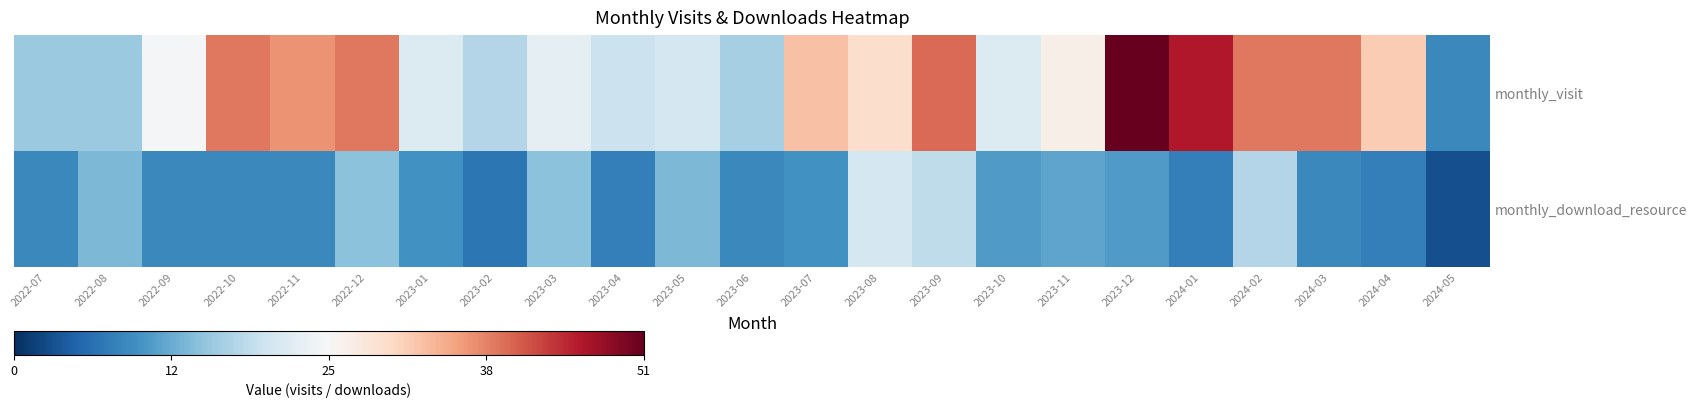

Which series has the largest range (max minus min)?

monthly_visit